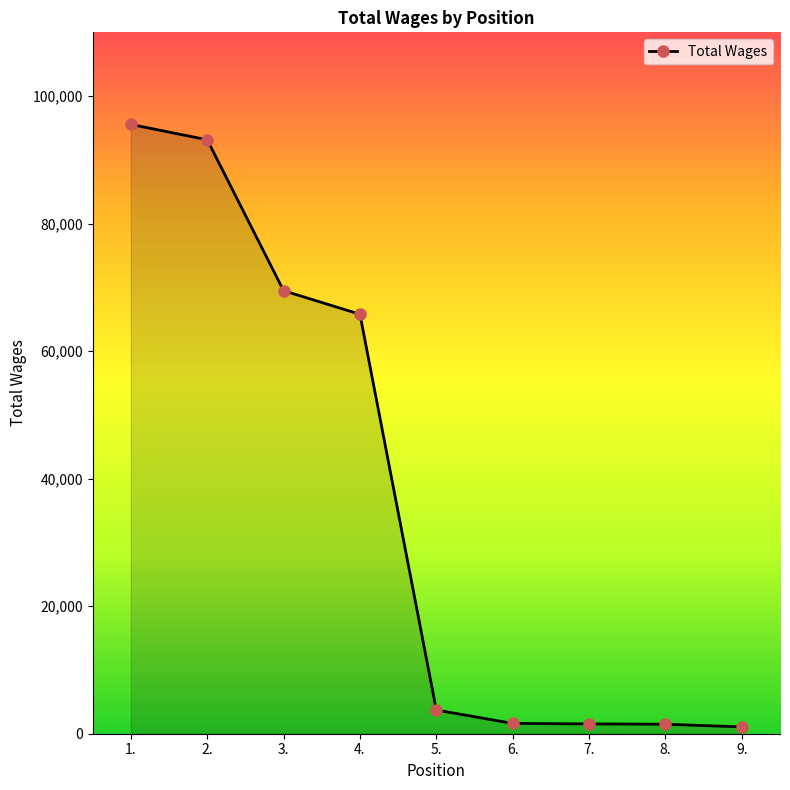

What is the difference between the second highest and second lowest values?

91665